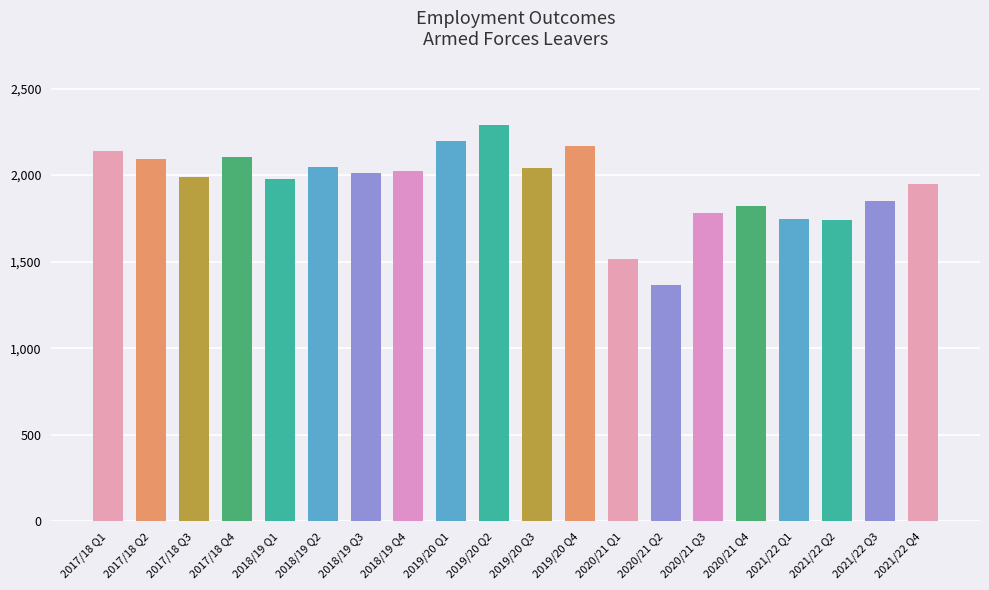

What is the label of the 2nd bar from the right?

2021/22 Q3